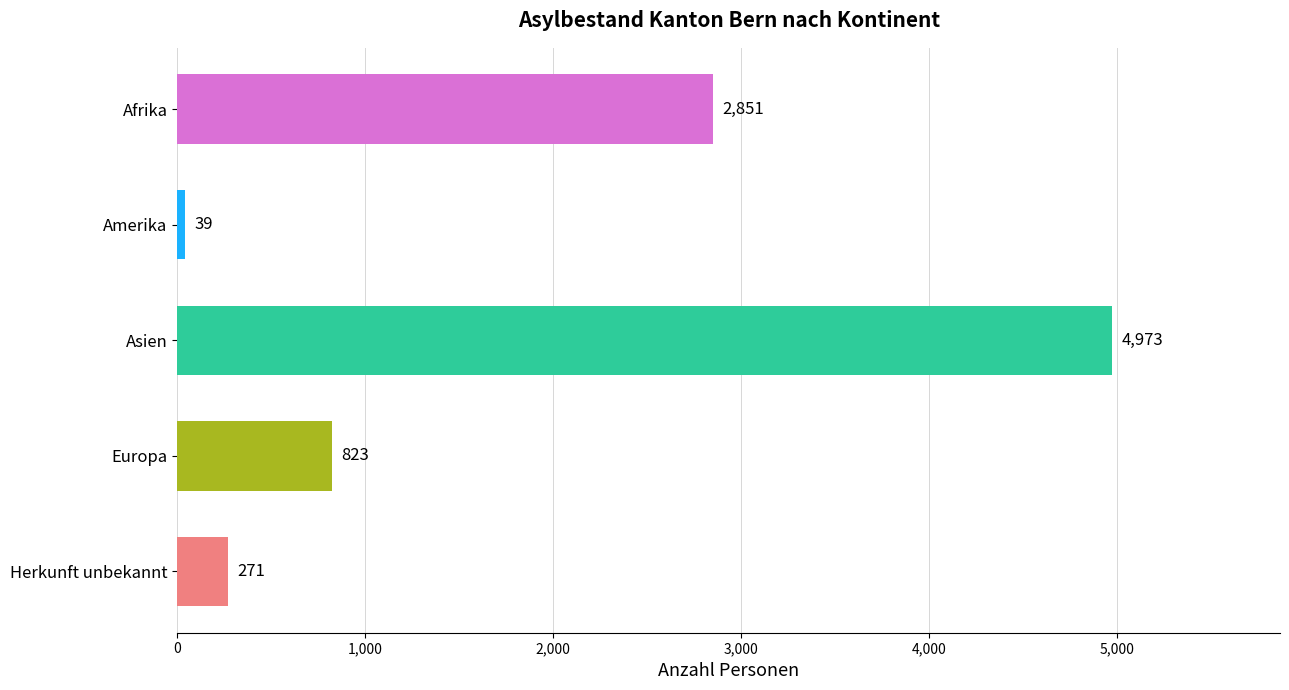

How many data points are less than 823?

2